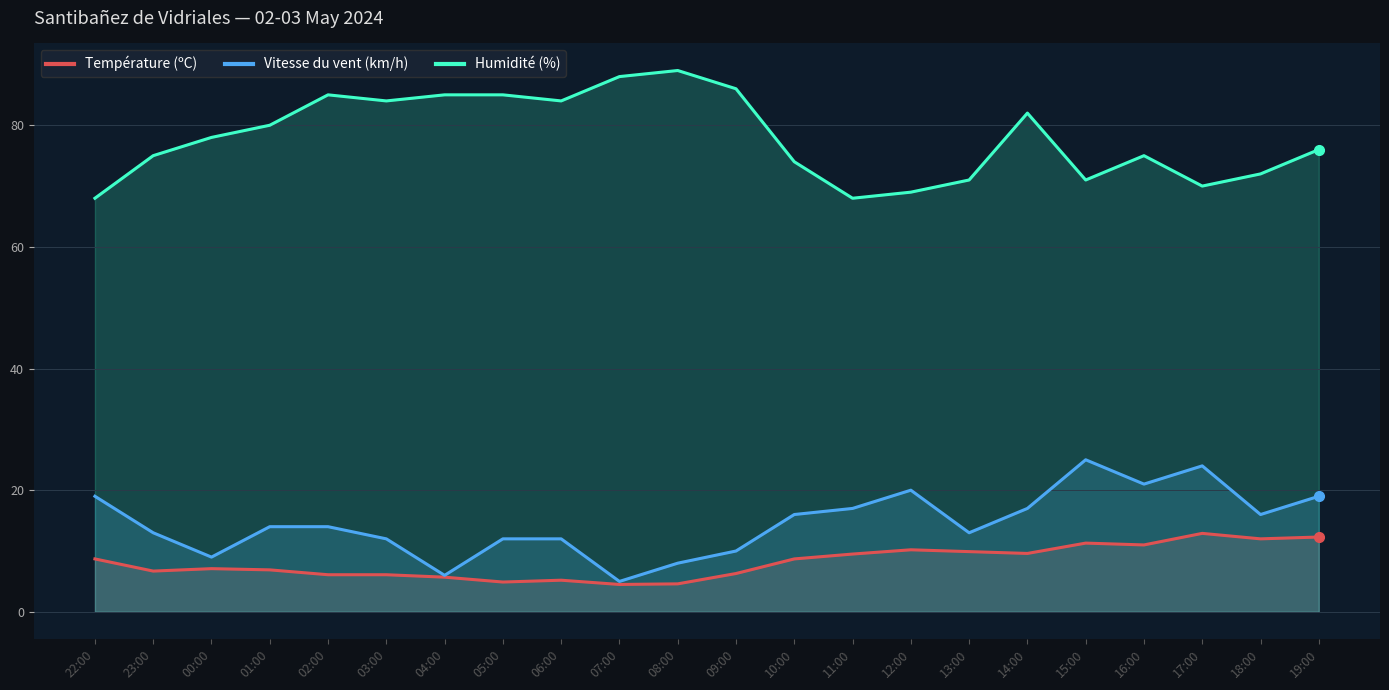

At which category does Température (ºC) reach its first local valley?

23:00